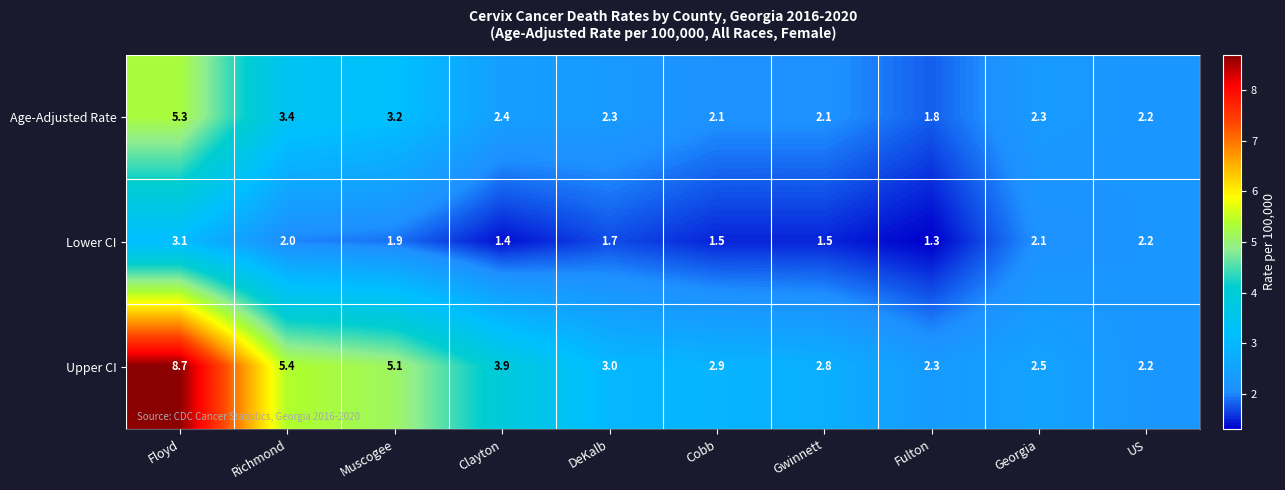

What is the difference between the highest and lowest values at Fulton?

1.0